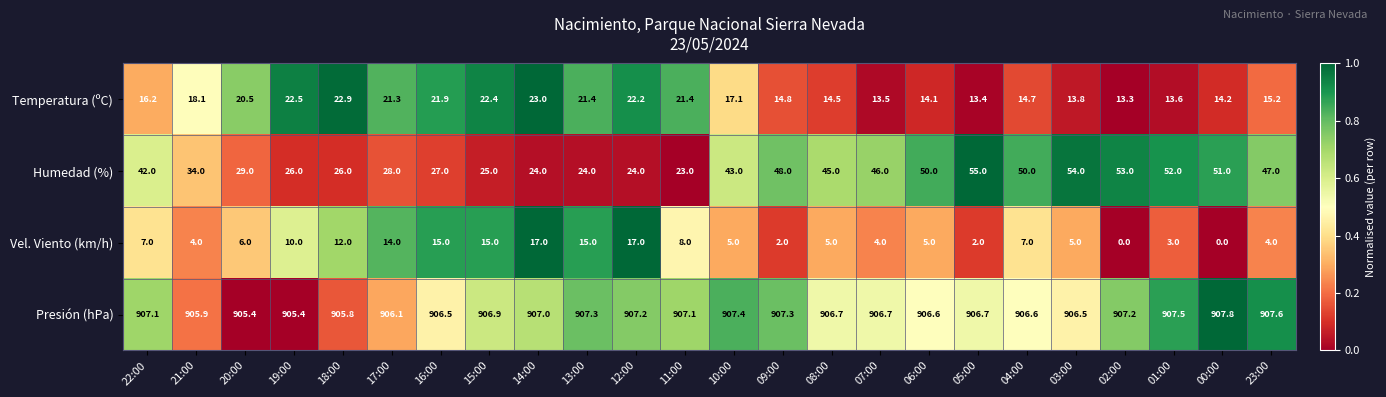

At 16:00, list the series in order from largest to smallest.

Presión (hPa), Humedad (%), Temperatura (ºC), Vel. Viento (km/h)